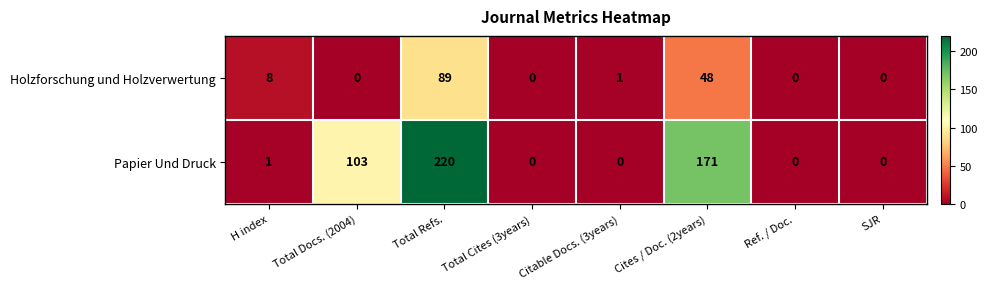

What is the average value of the Holzforschung und Holzverwertung series?

18